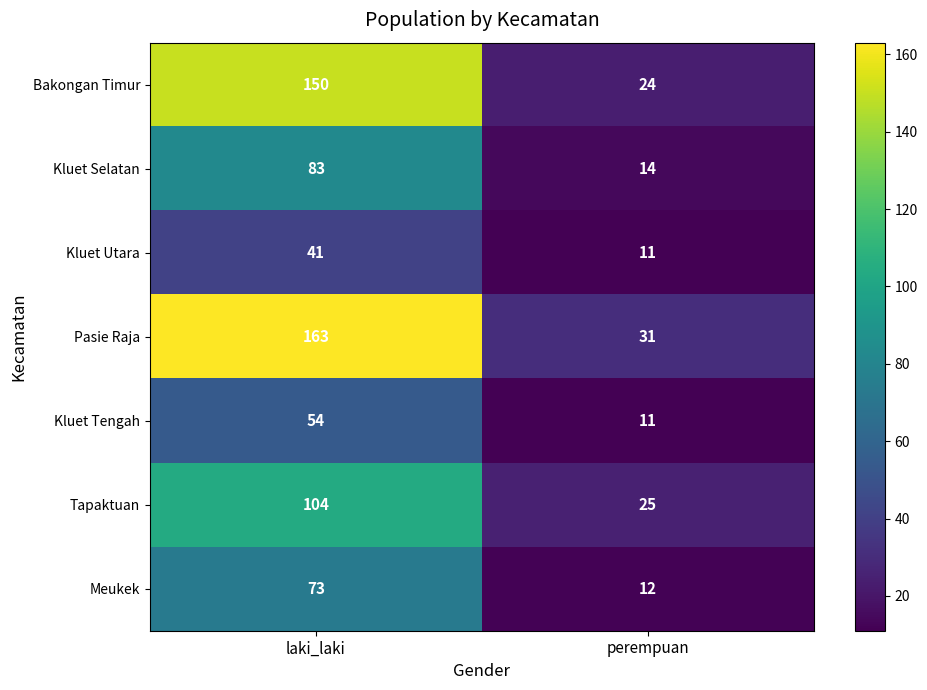

Which series changed the most between laki_laki and perempuan?

Pasie Raja